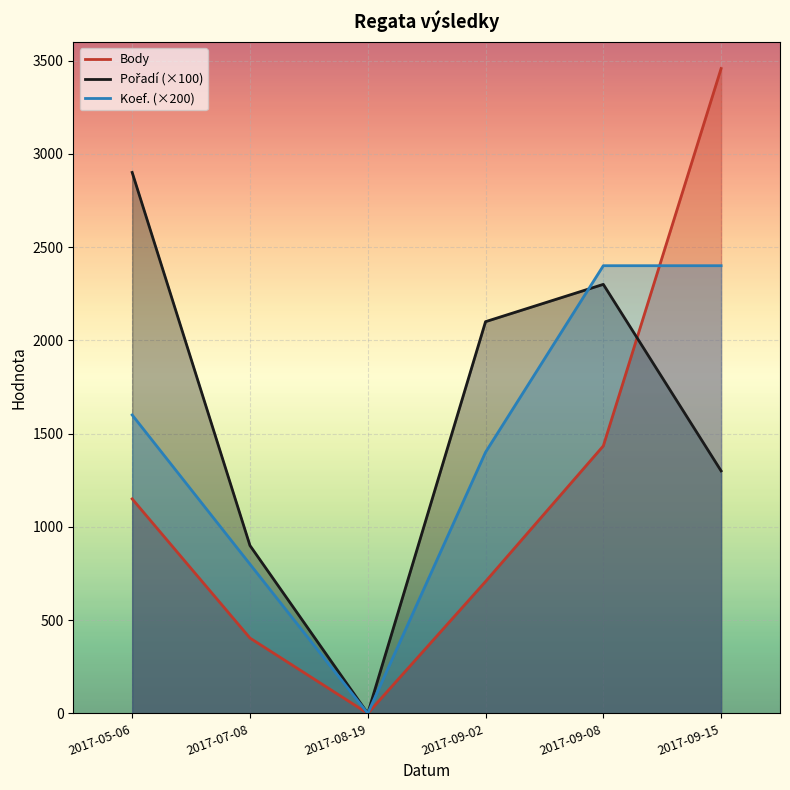

What is the difference between the highest and lowest values at 2017-09-02?

1393